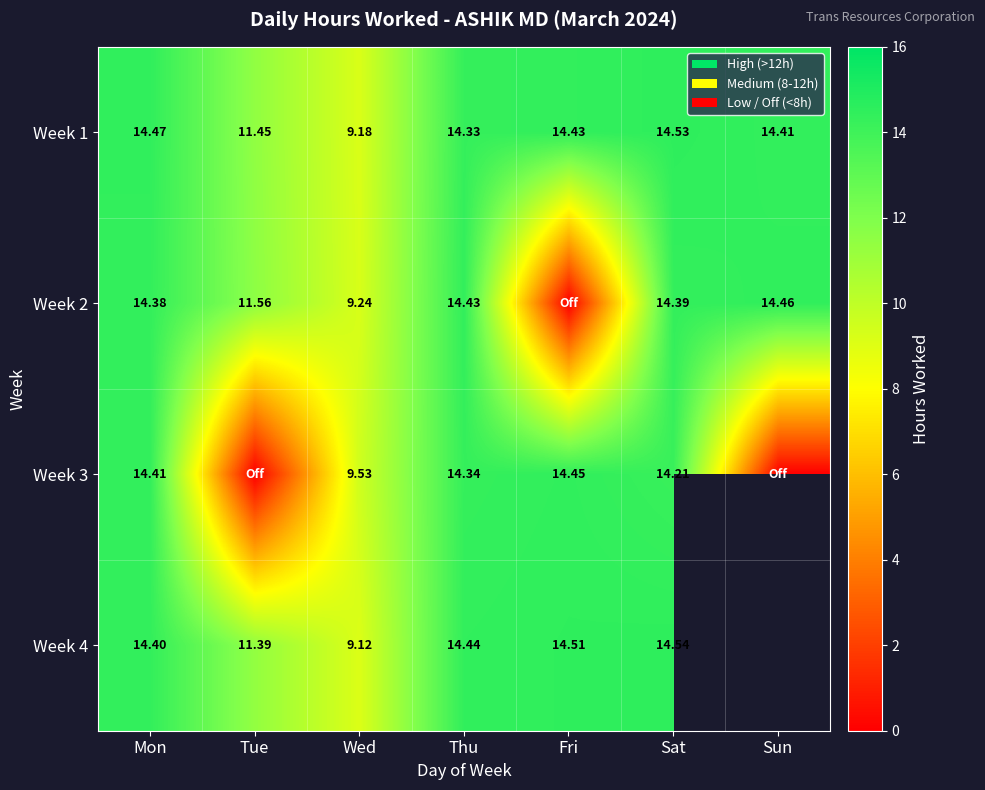

Is the value of Week 2 at Thu greater than the value of Week 4 at Mon?

Yes